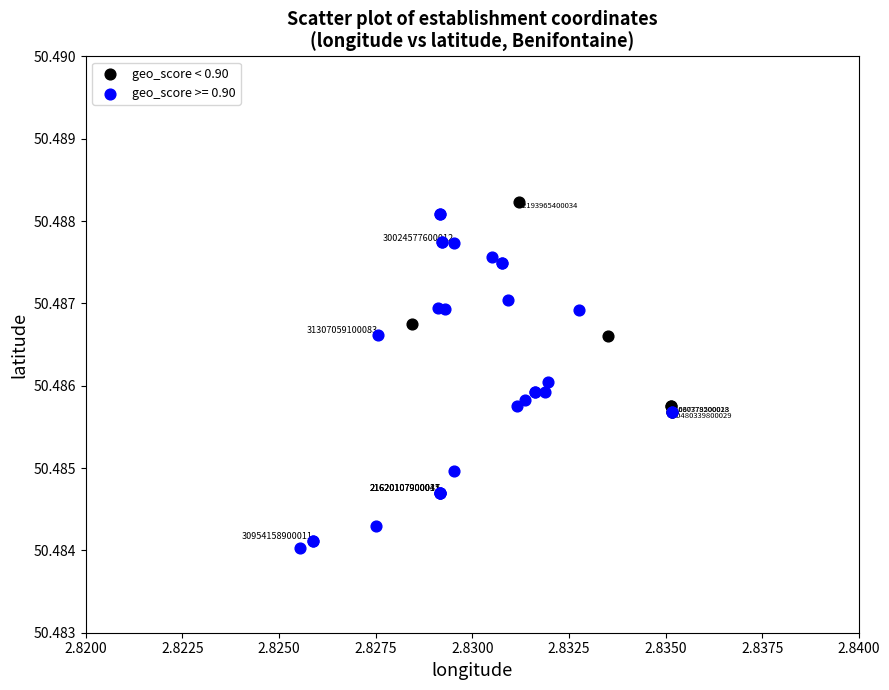

Which series contains the lowest Y value?

geo_score >= 0.90